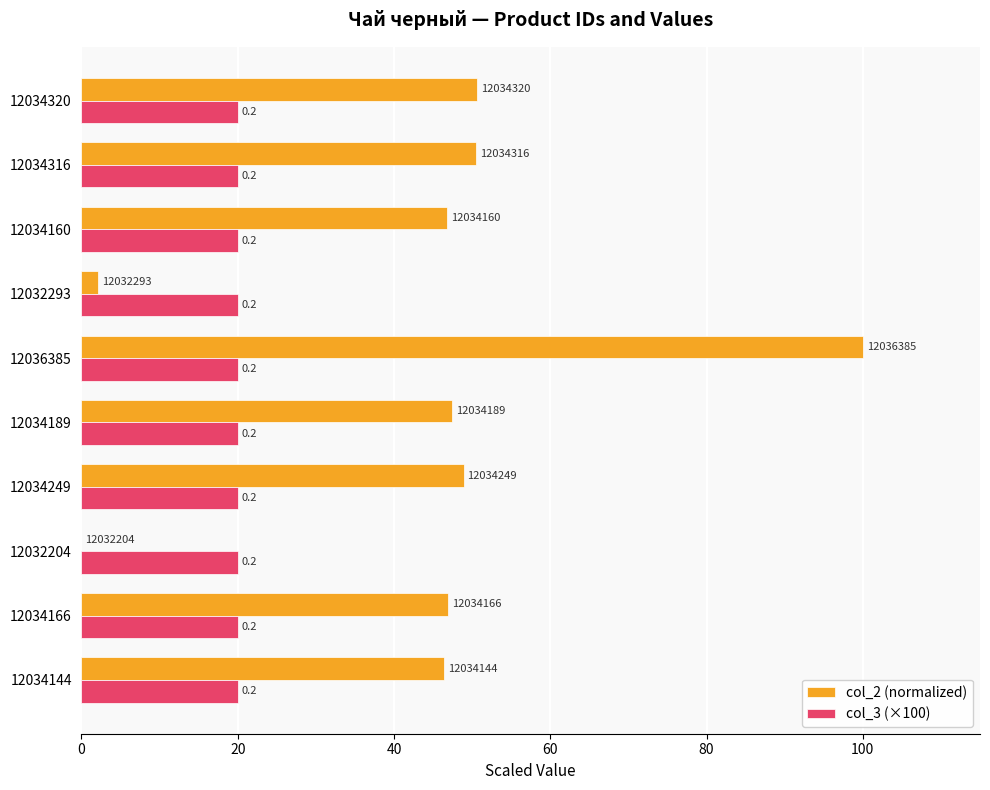

Rank the series by their maximum value, from lowest to highest.

col_3 (×100), col_2 (normalized)